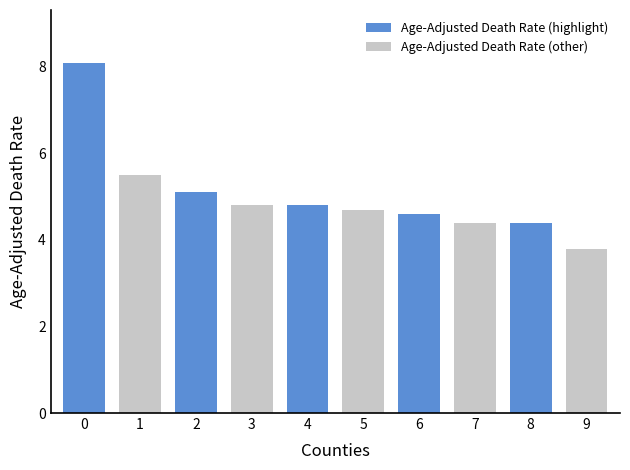

Is it true that Age-Adjusted Death Rate (highlight) equals 1.9 at 6?

False